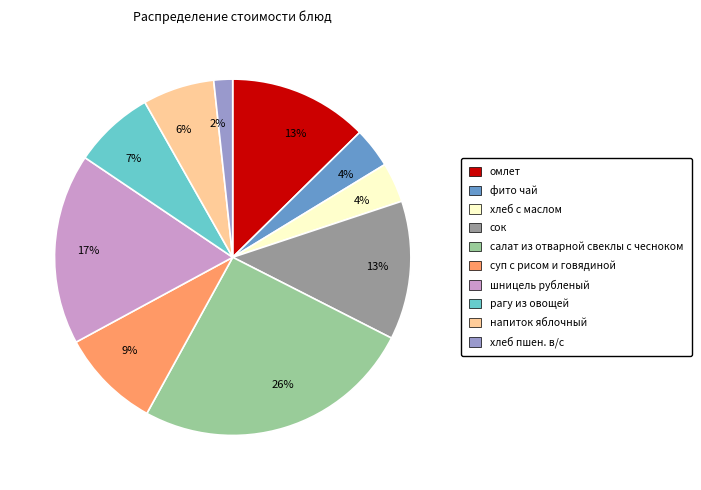

How many segments does this pie chart have?

10